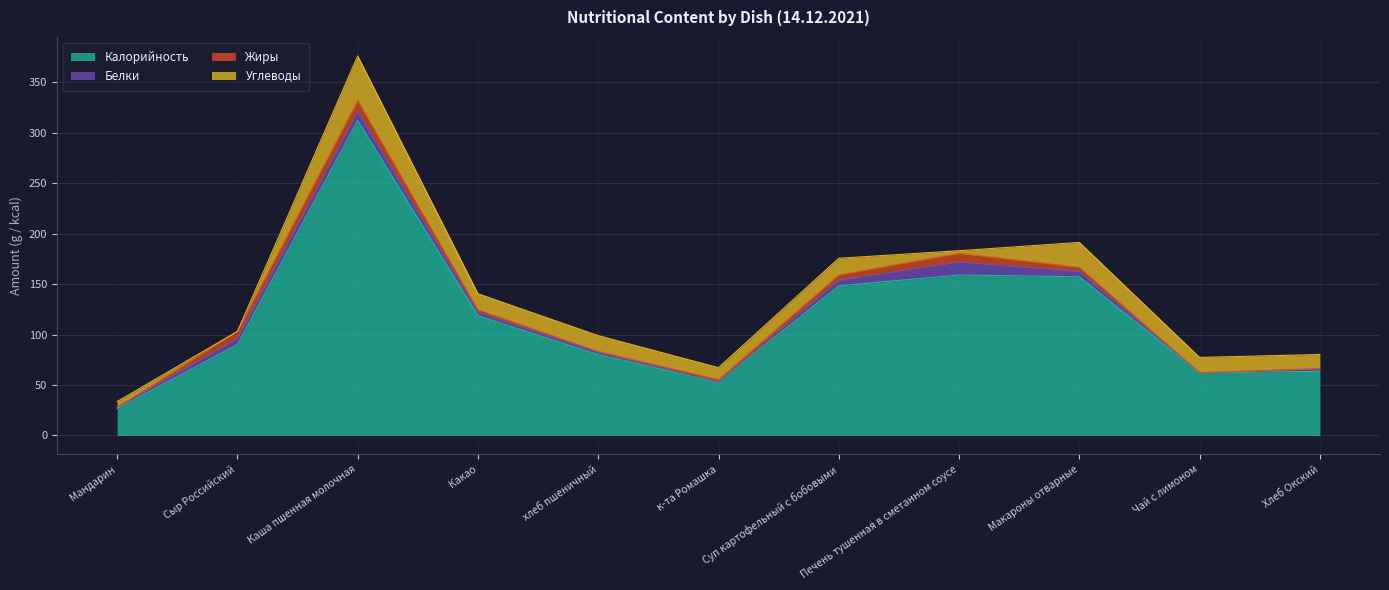

At which category is the sum across all series the highest?

Каша пшенная молочная